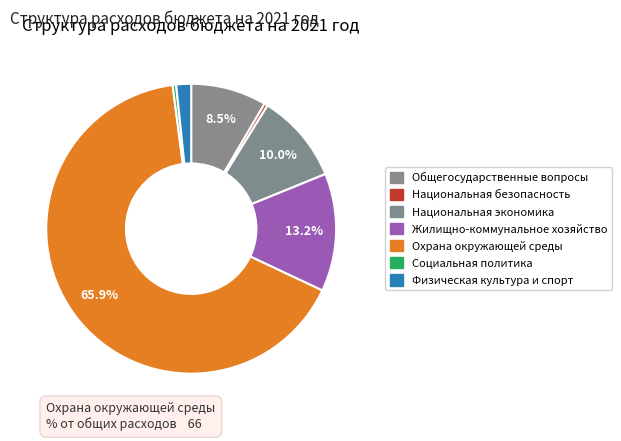

How many slices are in this pie chart?

7